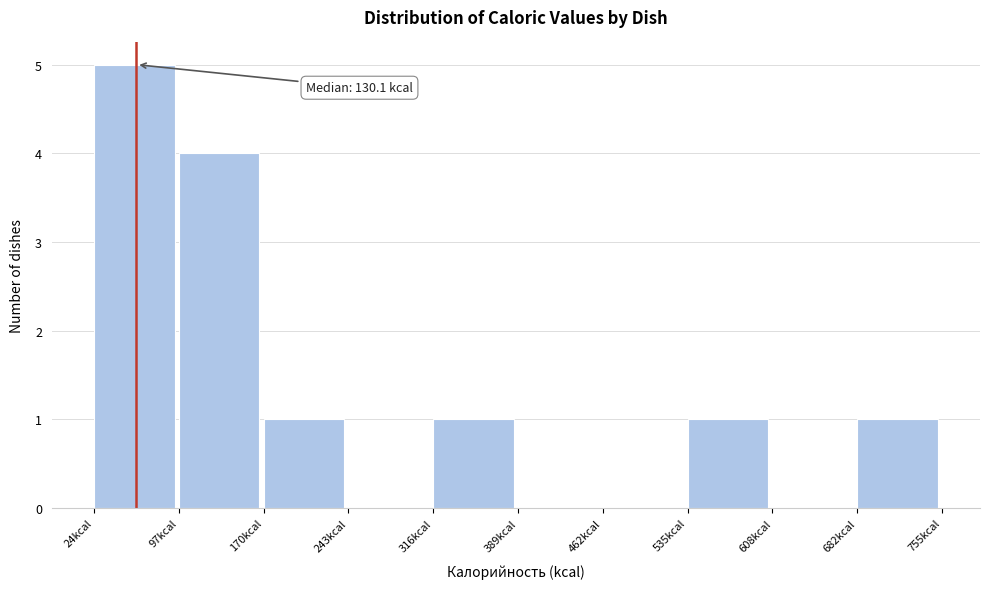

Over which range of the x-axis is the bar tallest?

20 to 100